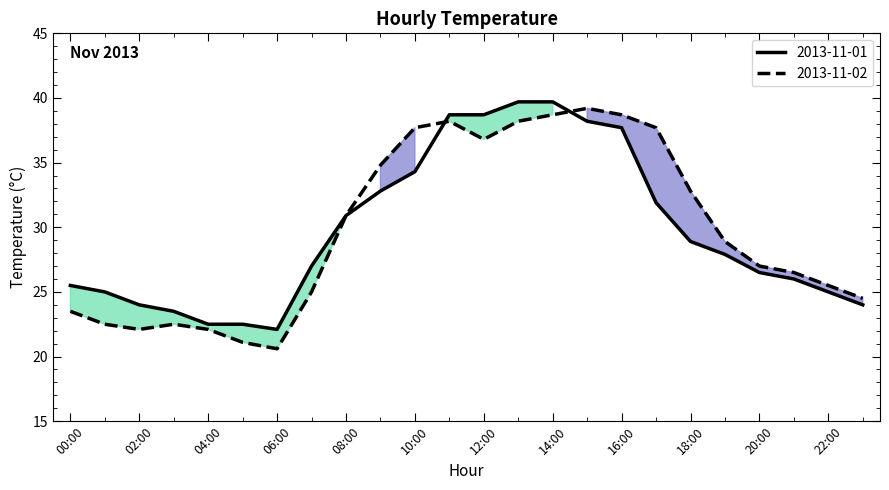

Where do 2013-11-02 and 2013-11-01 first cross each other?

10:00 and 11:00